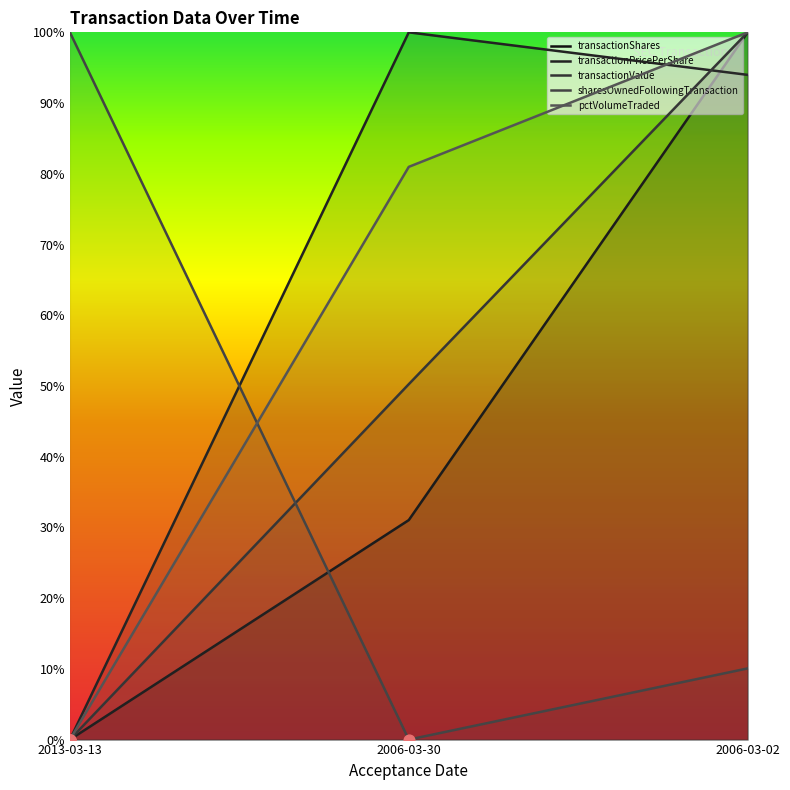

Which series contains the highest Y value?

transactionShares